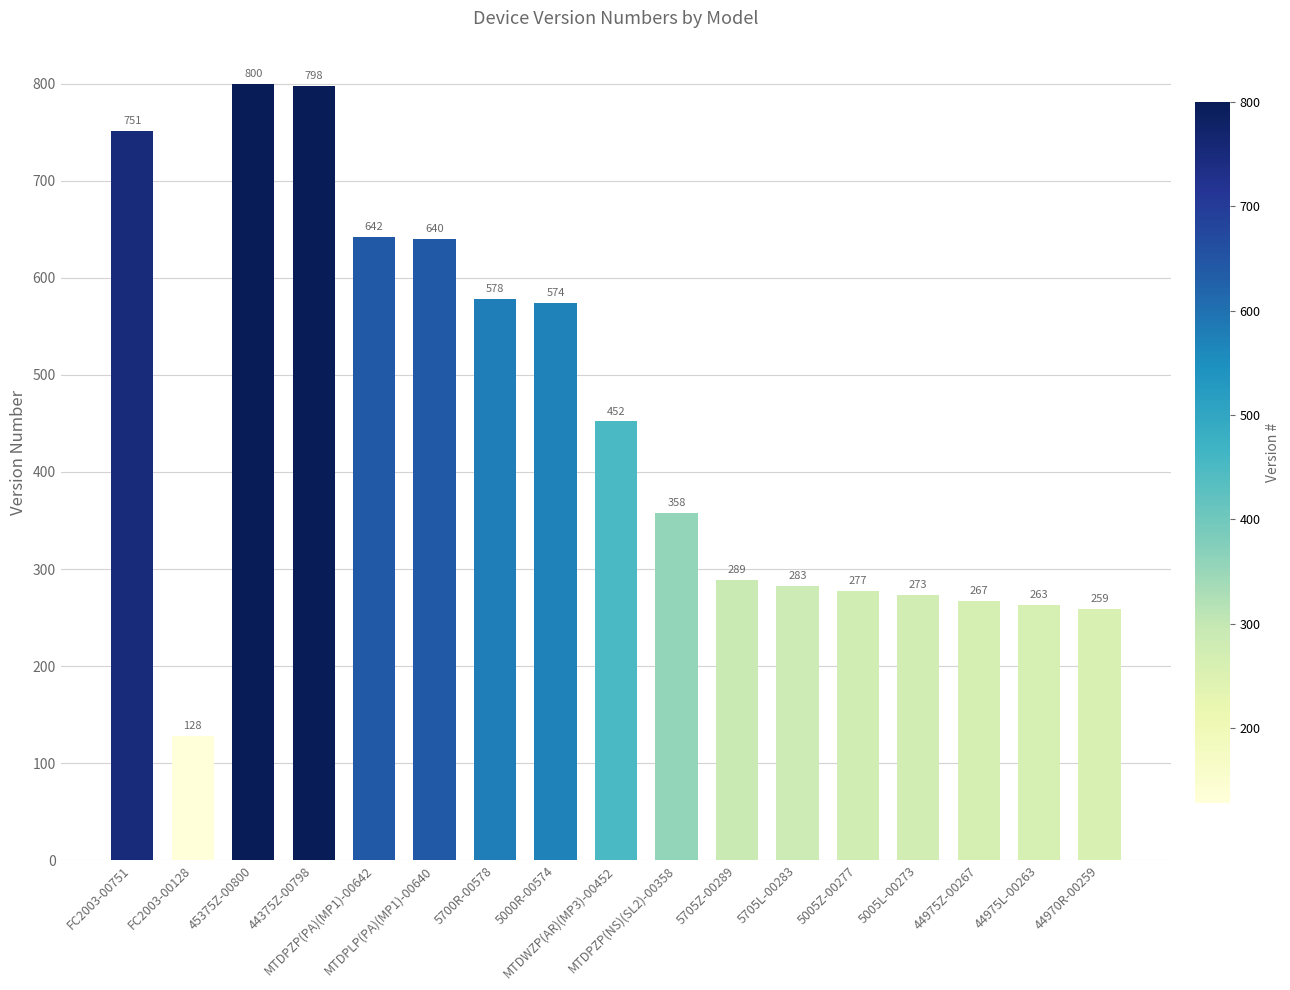

How many bars are there in total?

17